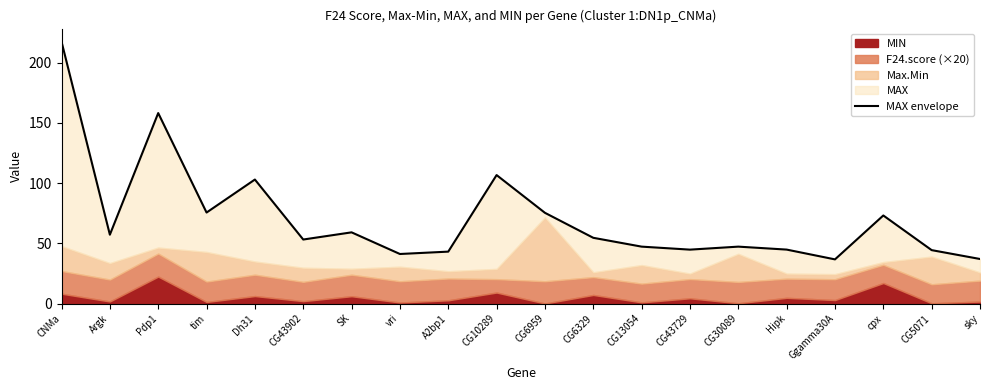

What is the difference between the maximum and minimum values?

180.8